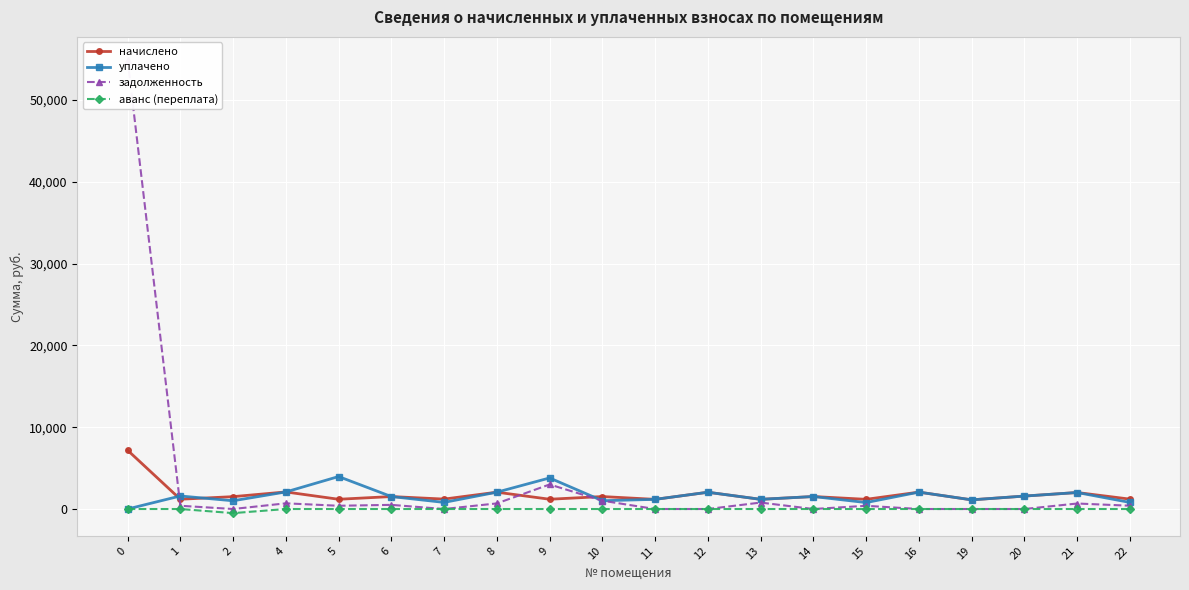

True or false: аванс (переплата) has more than 1 interior local peaks.

False